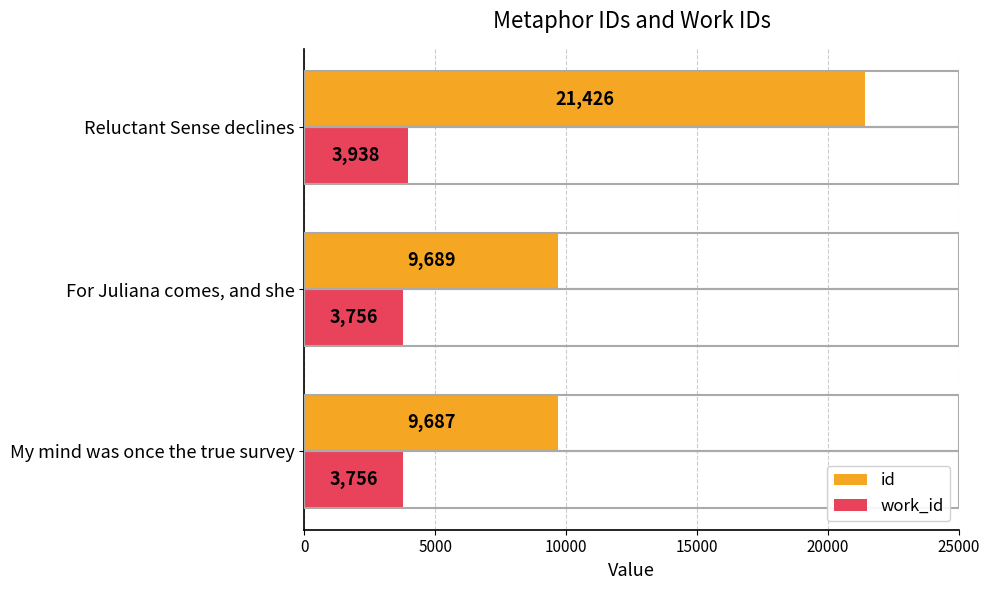

The id series shows 16714 at My mind was once the true survey. True or false?

False